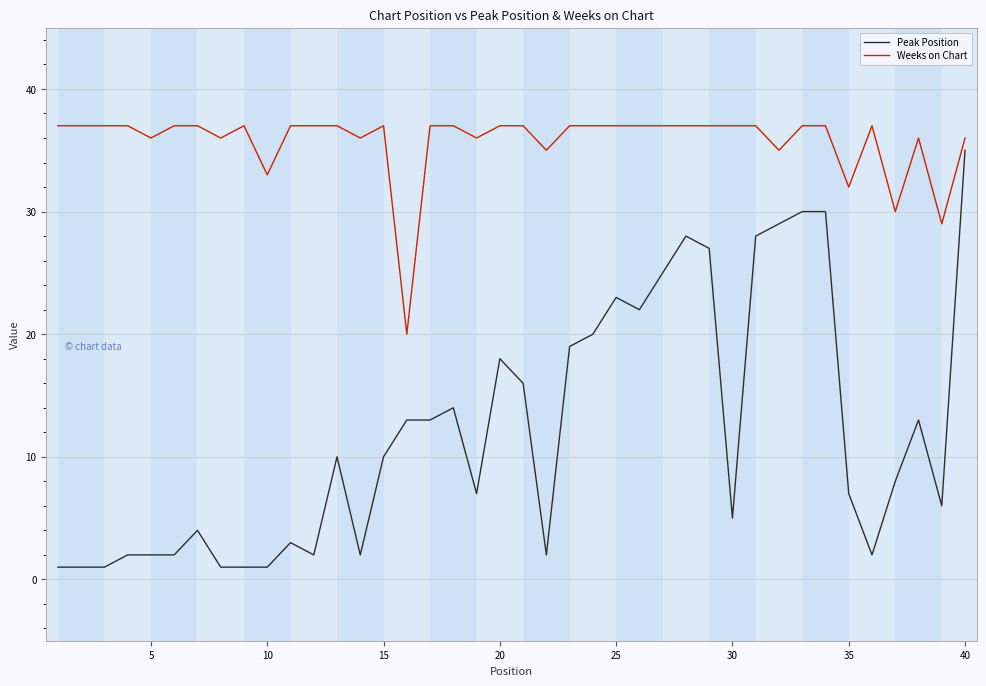

Which series has the largest total across all categories?

Weeks on Chart